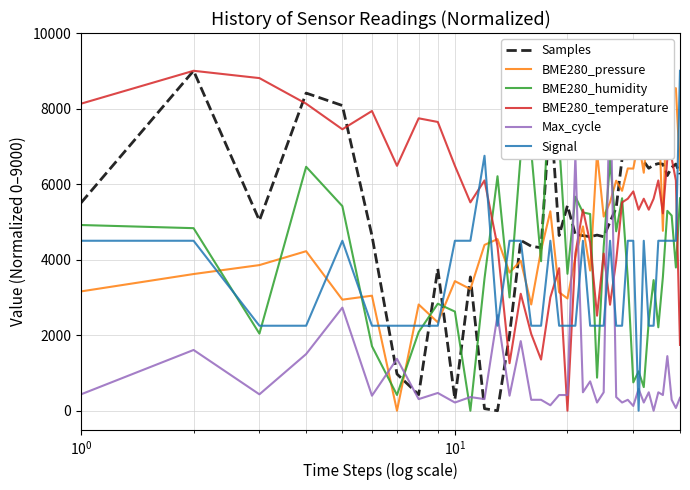

After their last crossing, which series has the higher values: Samples or BME280_temperature?

Samples